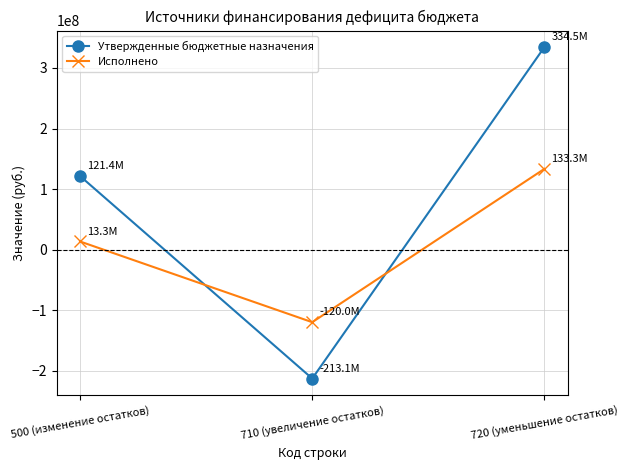

How many values in Исполнено are below zero?

1